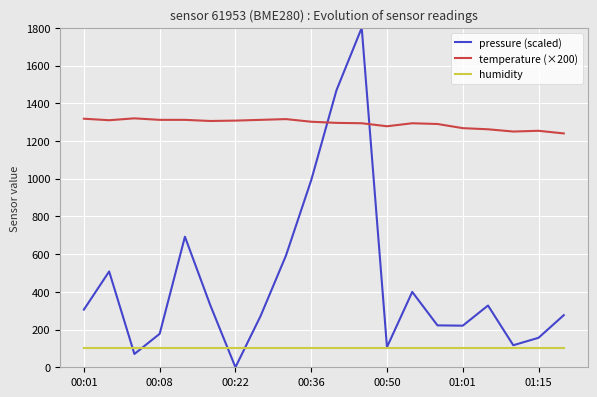

List the series in order of their overall mean, lowest first.

humidity, pressure (scaled), temperature (×200)